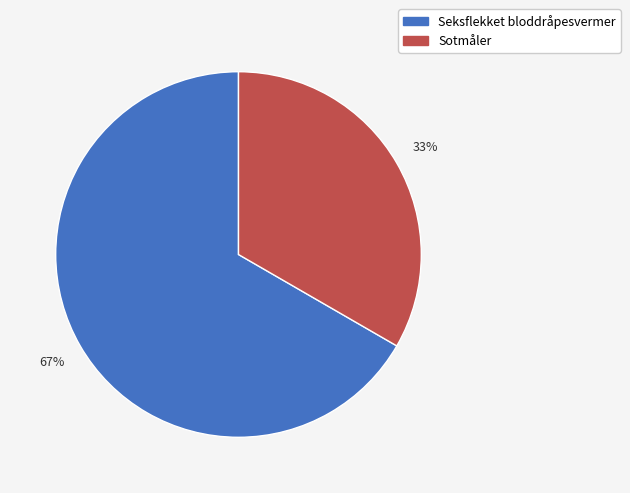

Between Sotmåler and Seksflekket bloddråpesvermer, which is larger?

Seksflekket bloddråpesvermer